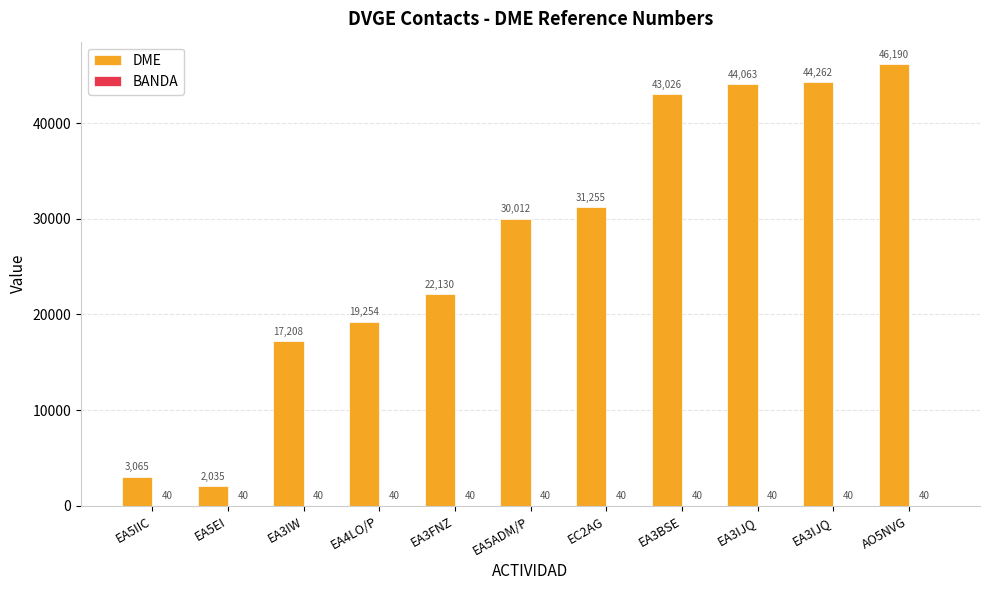

Are the bars grouped side by side (vs. stacked)?

Yes